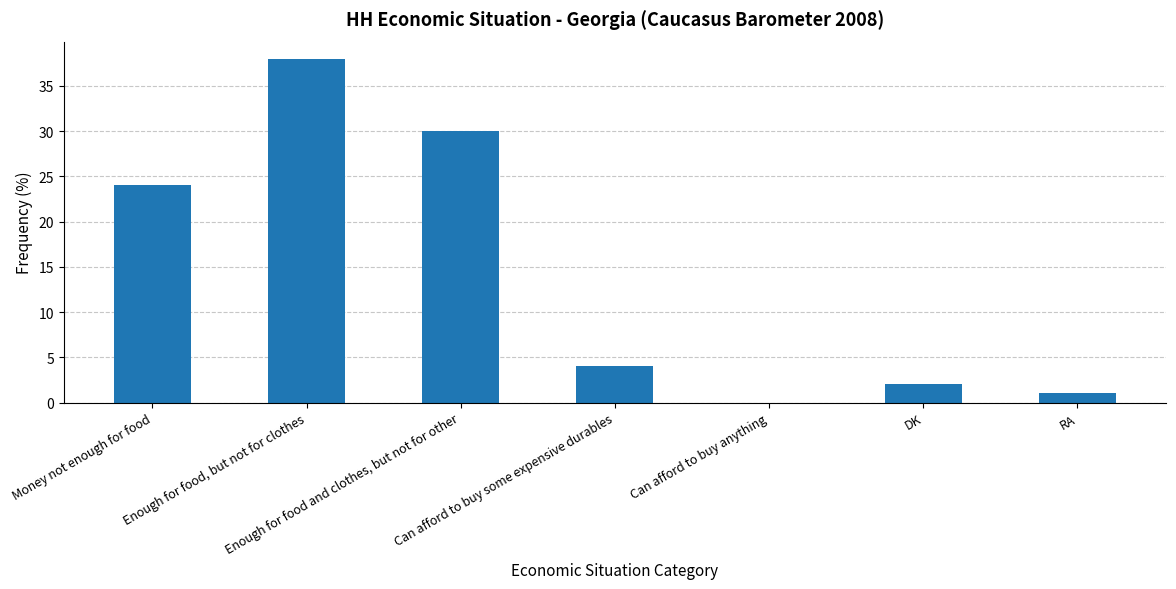

Reading left to right, extract all data points from this chart.

24	38	30	4	0	2	1